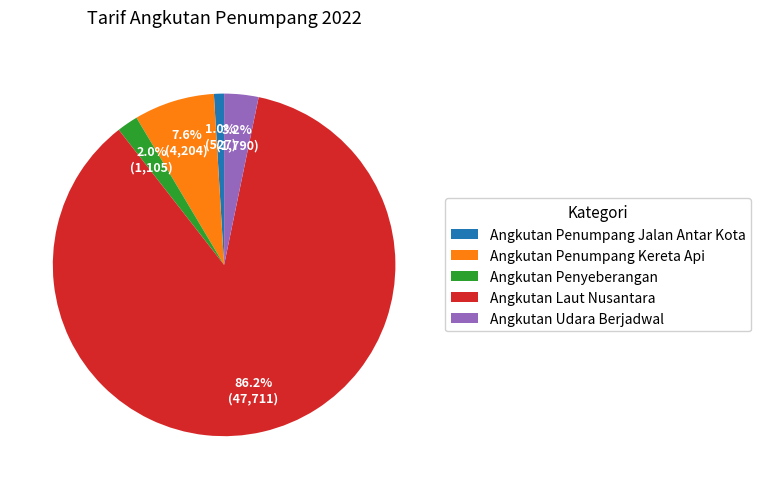

Combined, do Angkutan Penumpang Kereta Api and Angkutan Udara Berjadwal account for over 50%?

No